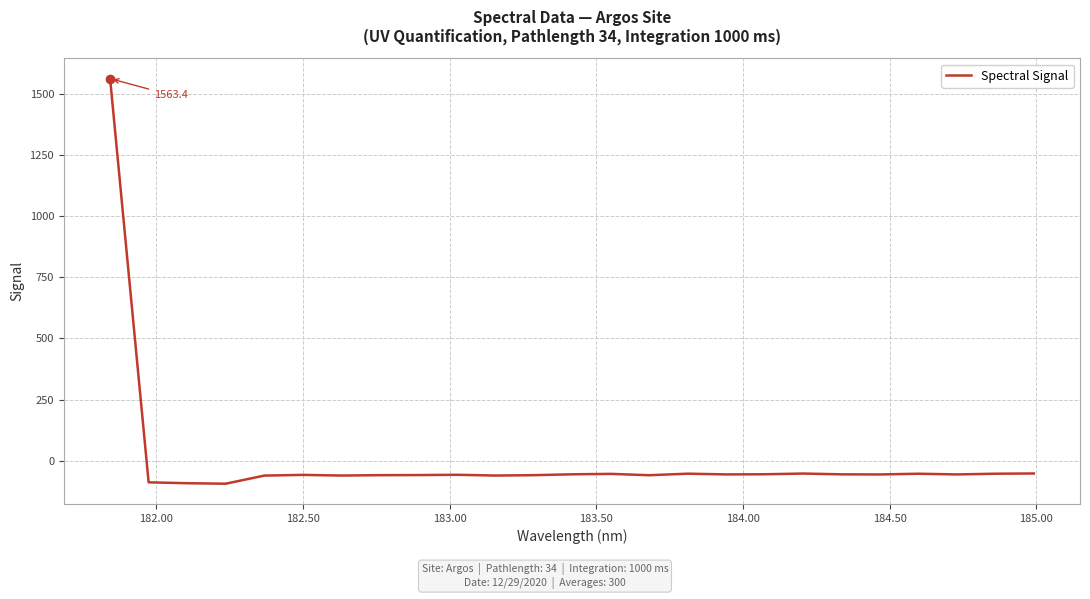

What is the difference between the maximum and minimum values?

1657.9